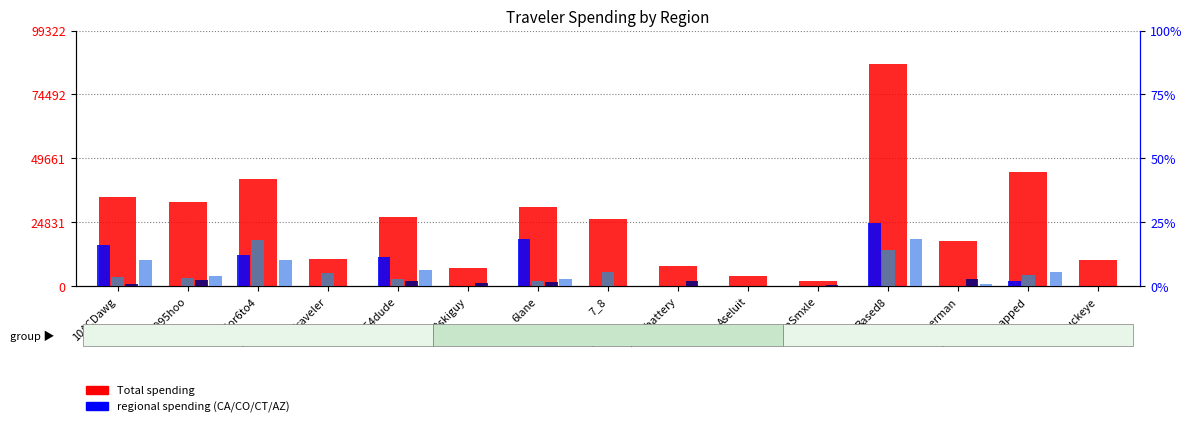

How many bars are there in total?

75